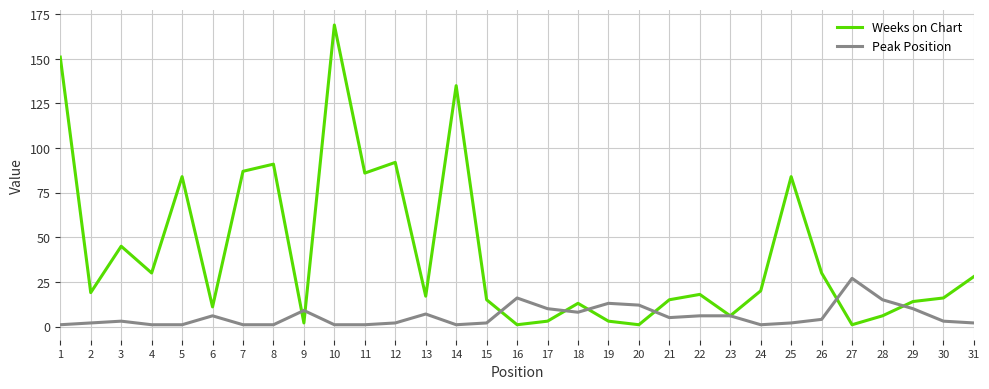

Count the number of data series in this chart.

2